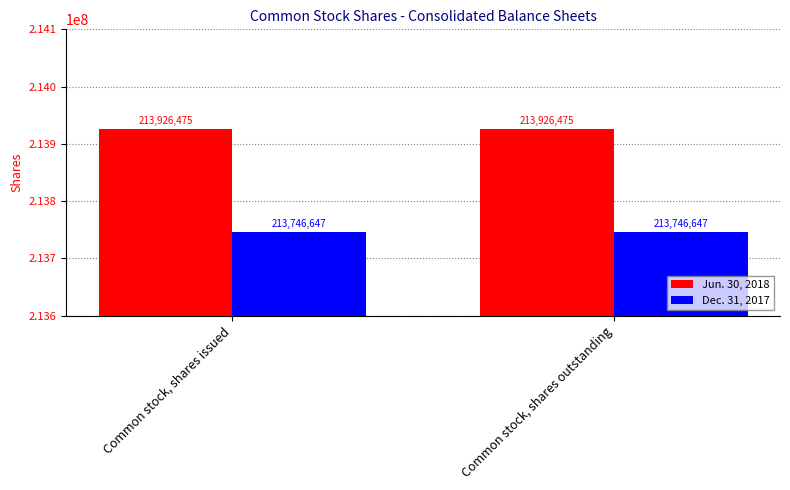

Reading left to right, extract all data points from this chart.

Jun. 30, 2018: Common stock, shares issued=213926475	Common stock, shares outstanding=213926475
Dec. 31, 2017: Common stock, shares issued=213746647	Common stock, shares outstanding=213746647